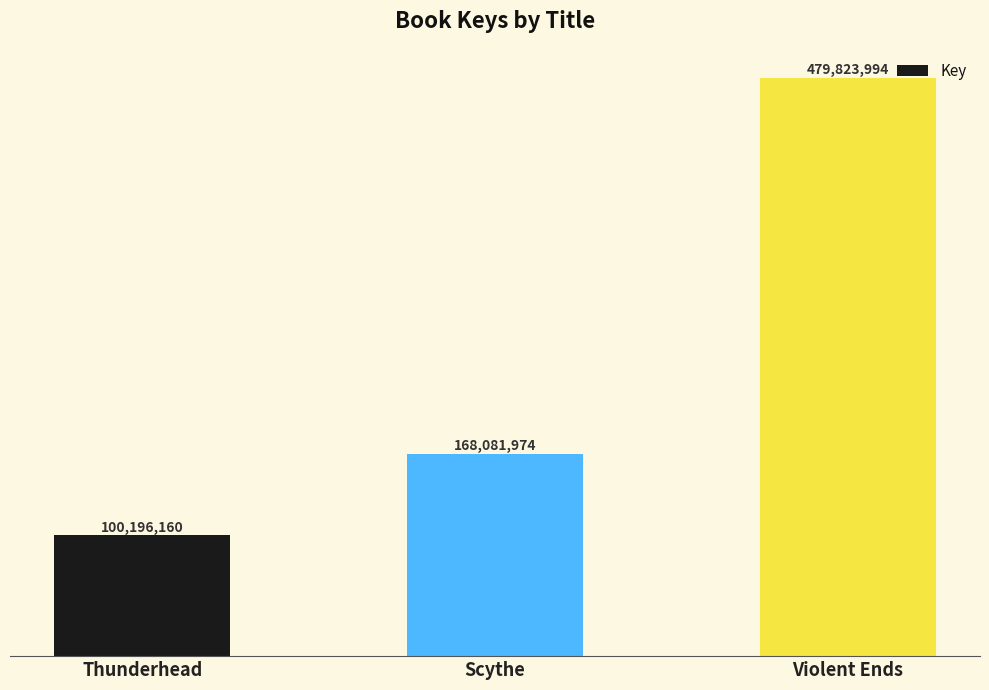

Reading left to right, list all the values displayed in this chart.

Thunderhead=100196160	Scythe=168081974	Violent Ends=479823994